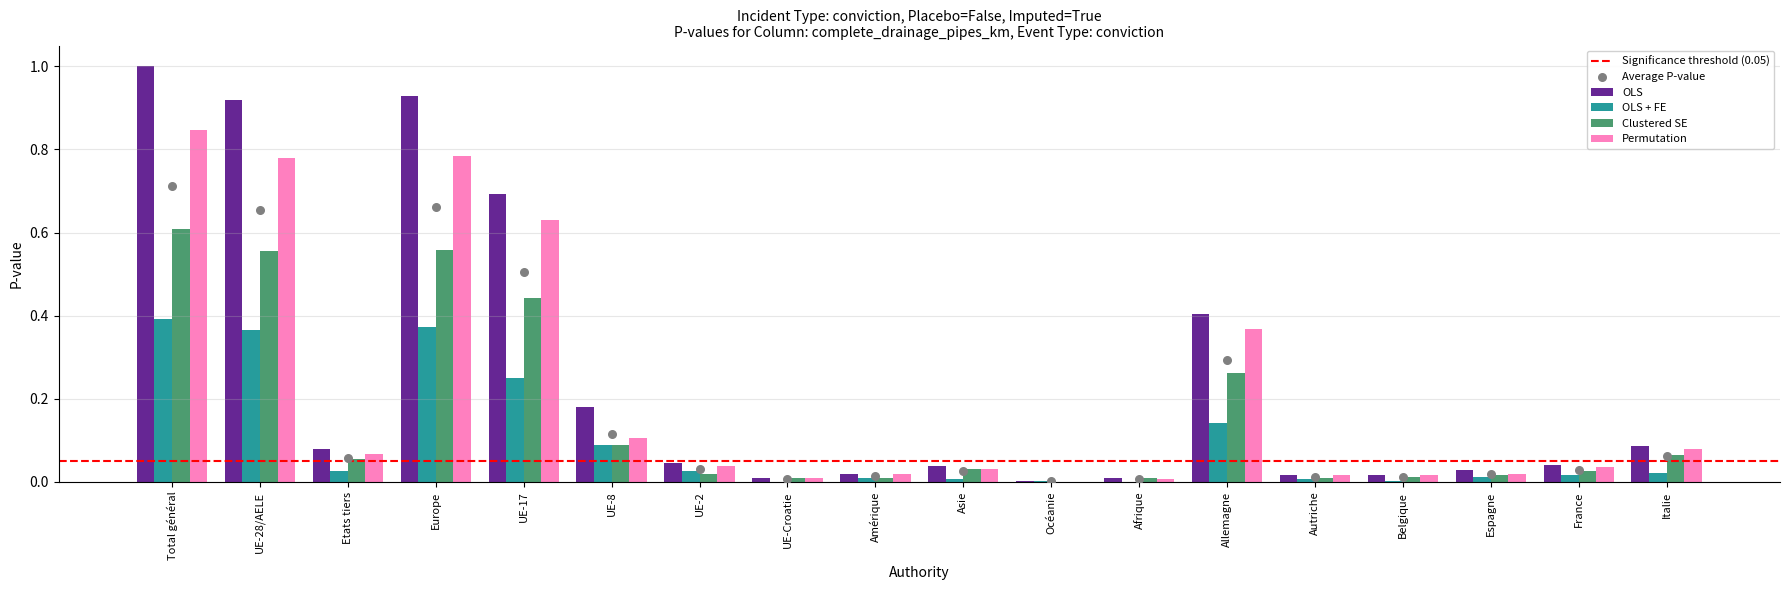

What are all the series names shown in the legend?

OLS, OLS + FE, Clustered SE, Permutation